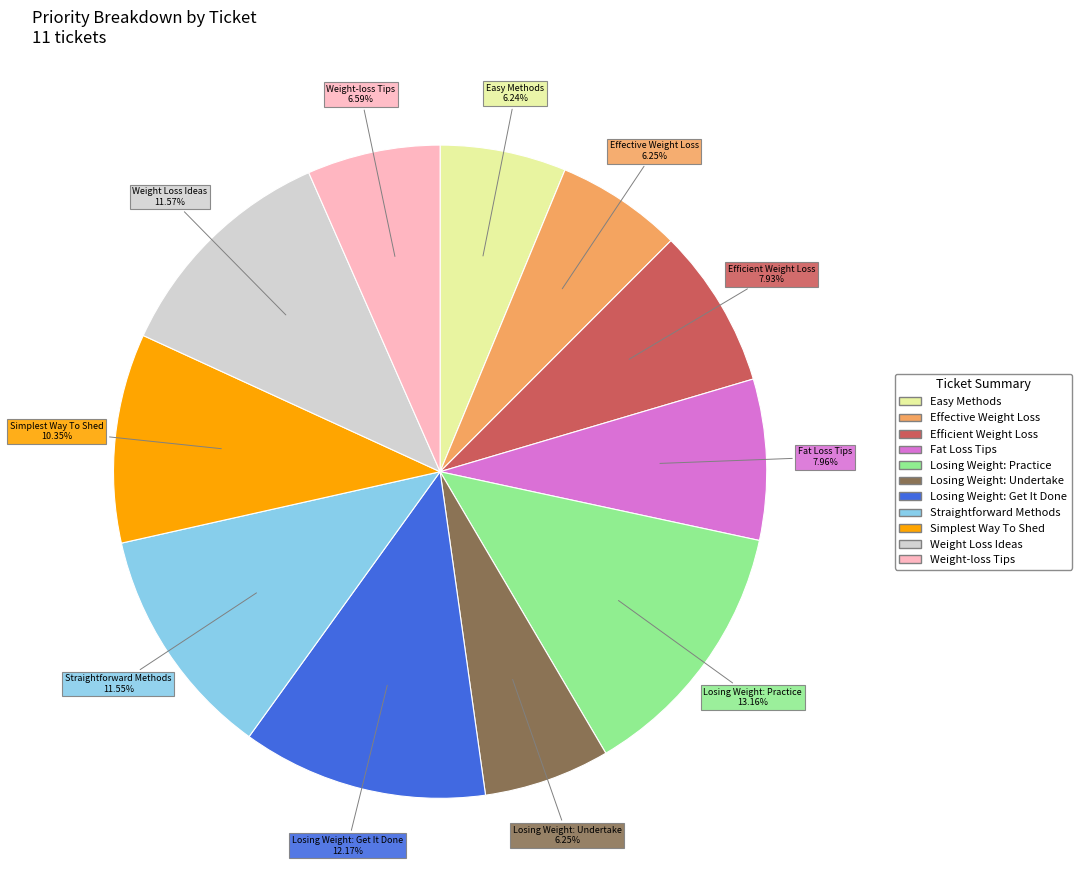

Is there any slice that represents more than half of the pie?

No